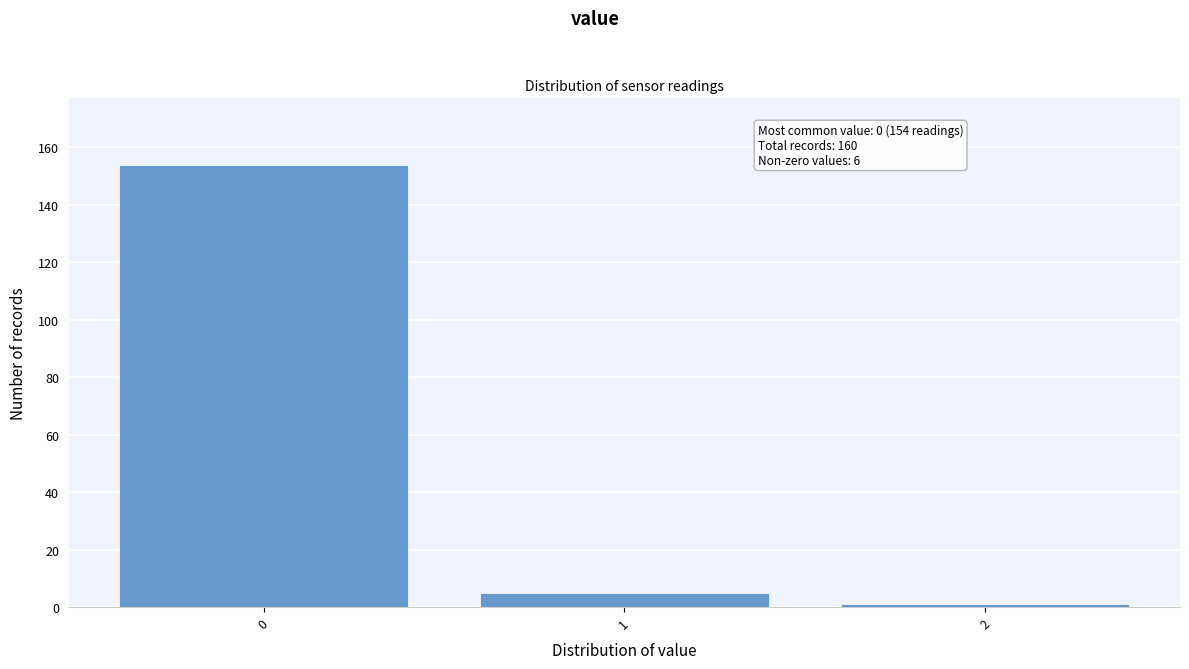

Reading left to right, extract all data points from this chart.

0=154	1=5	2=1